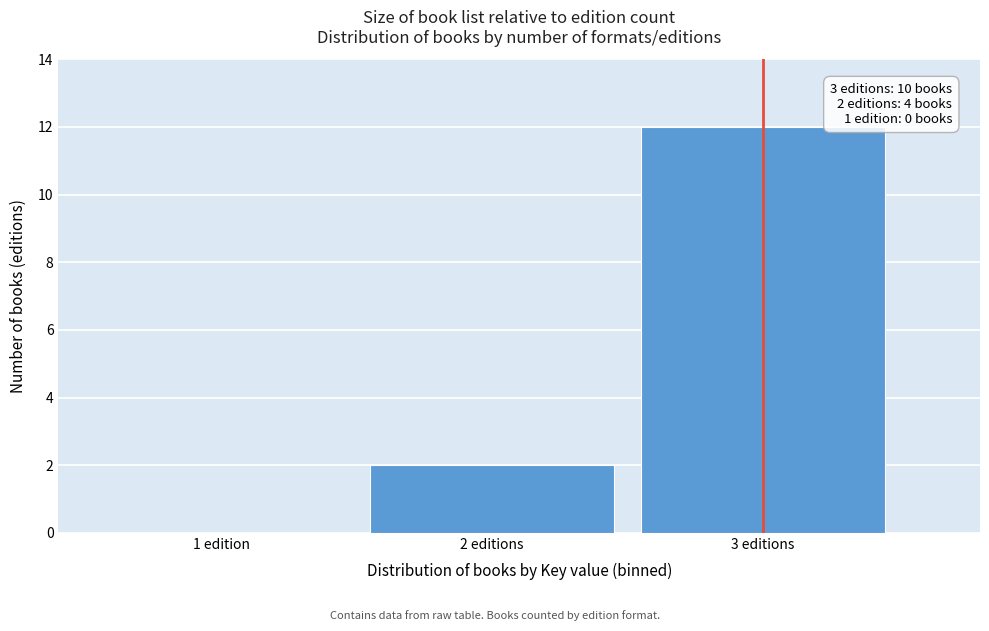

Reading left to right, list all the values displayed in this chart.

1 edition=0	2 editions=2	3 editions=12